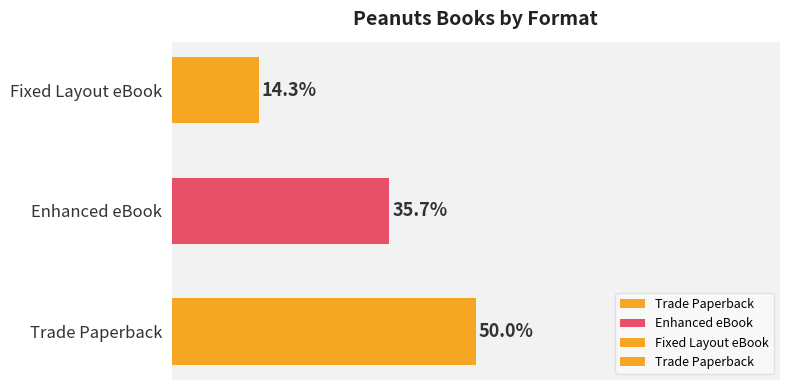

Which category has the highest value across all series?

Trade Paperback